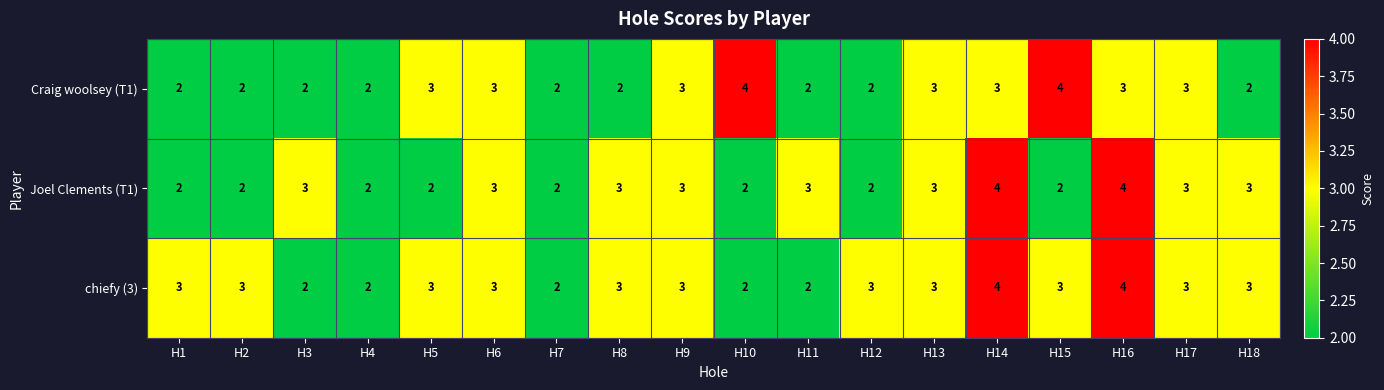

Is the value of chiefy (3) at H2 greater than the value of Craig woolsey (T1) at H12?

Yes